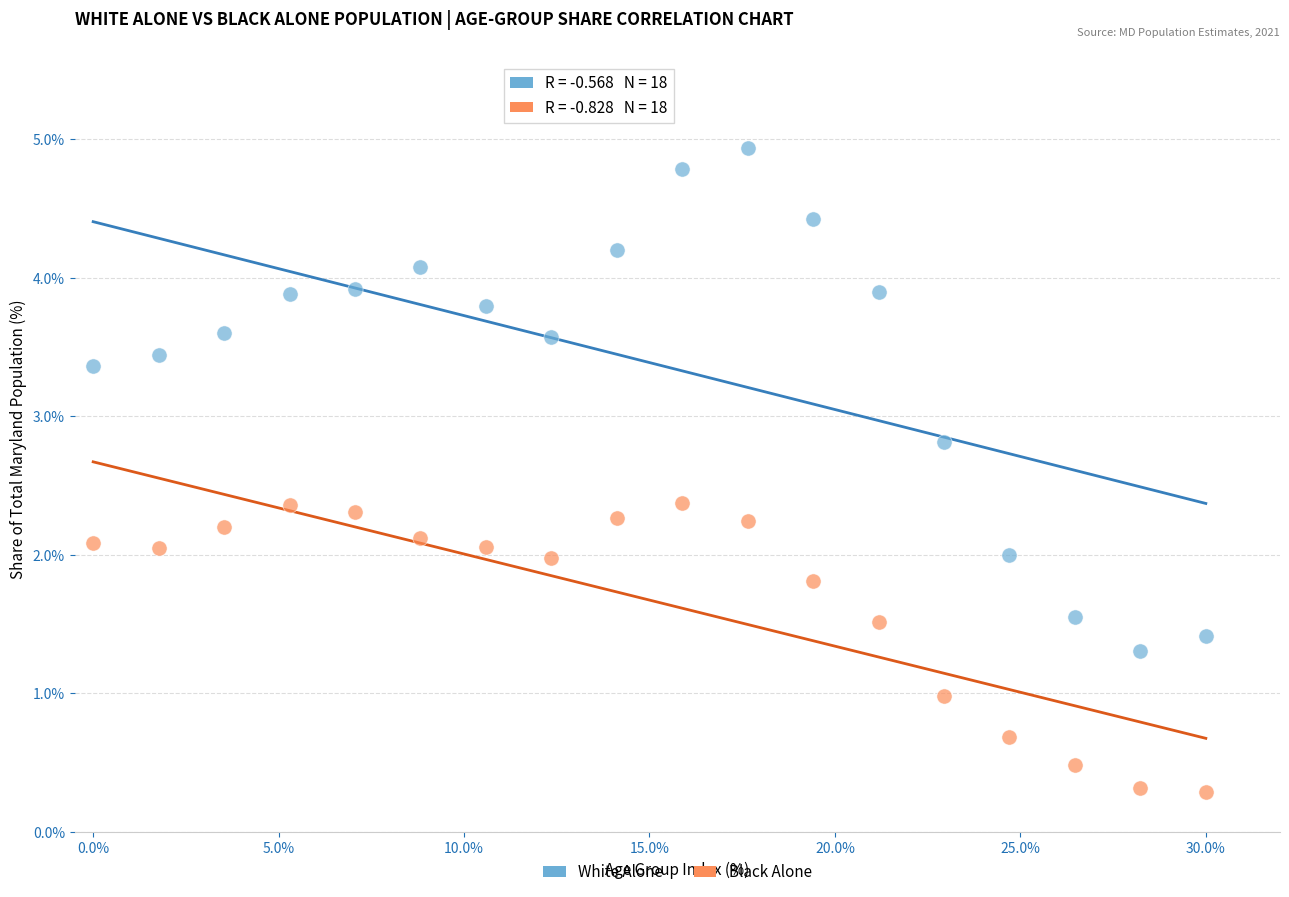

Which series has the largest Y range (max minus min)?

White Alone